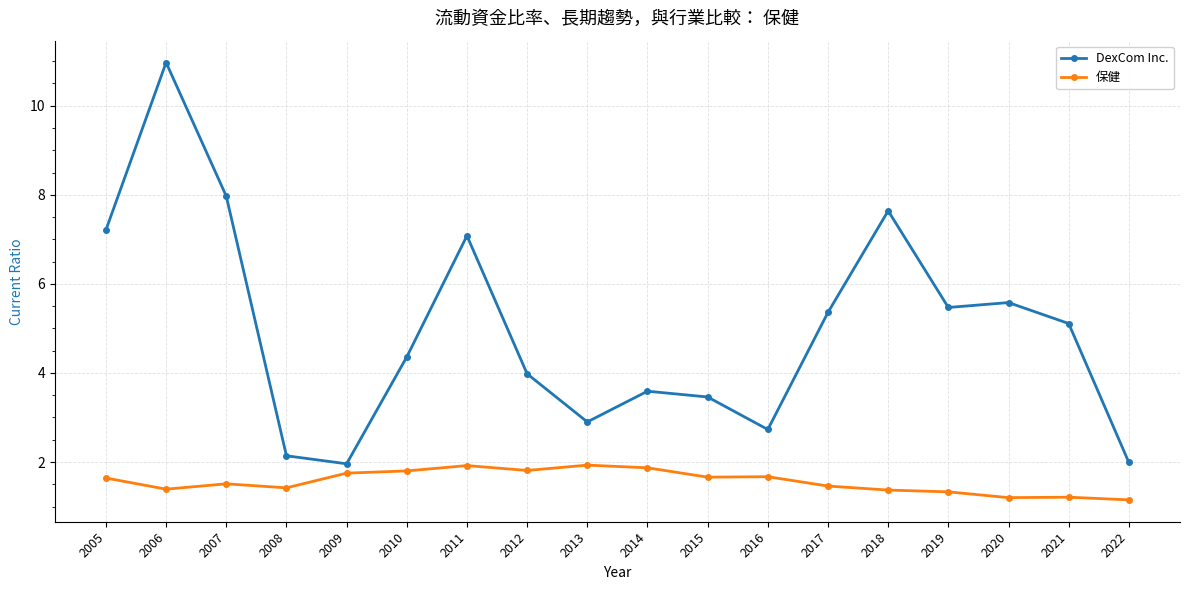

Where is the first local minimum for 保健?

2006